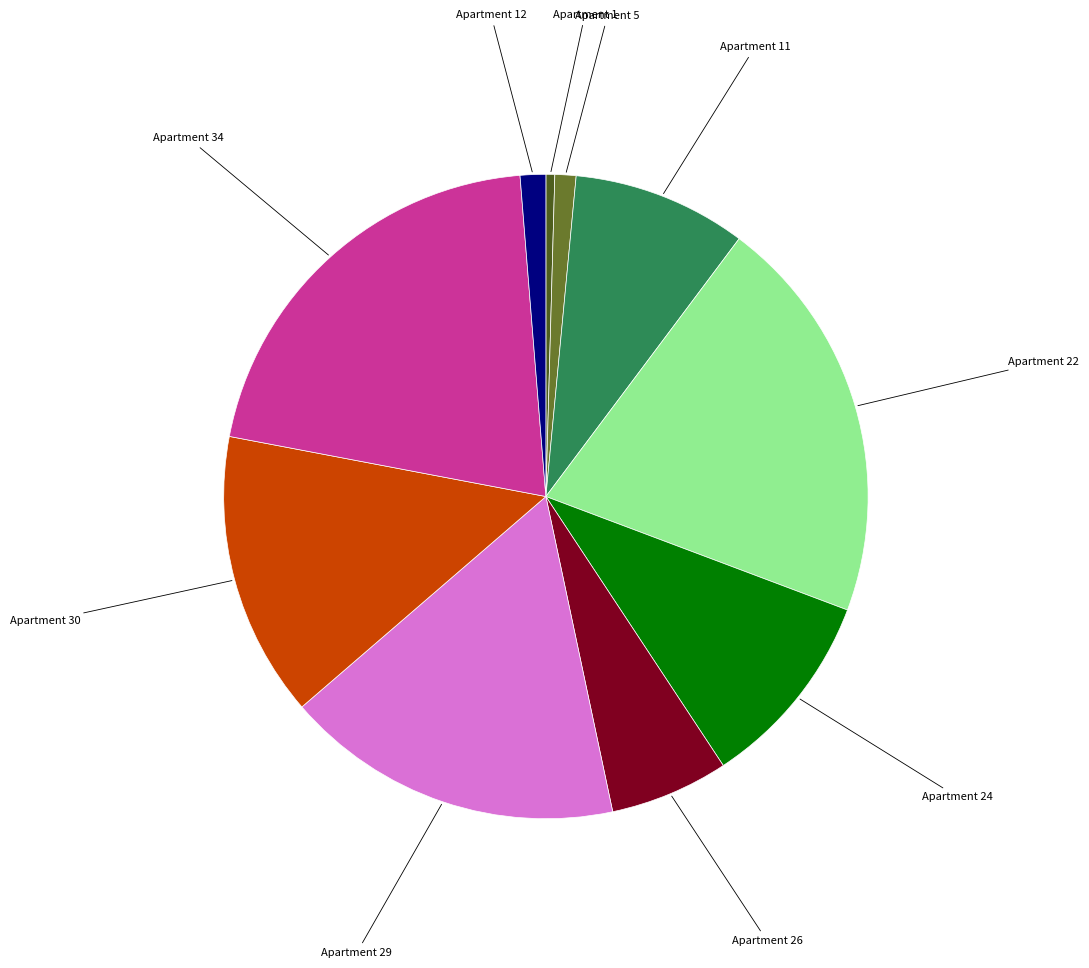

Does any single category account for the majority?

No